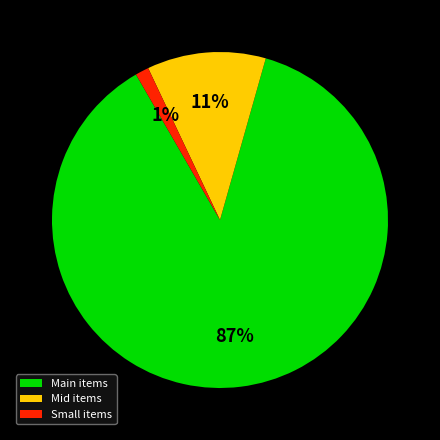

Which category has the biggest portion of the pie?

Main items